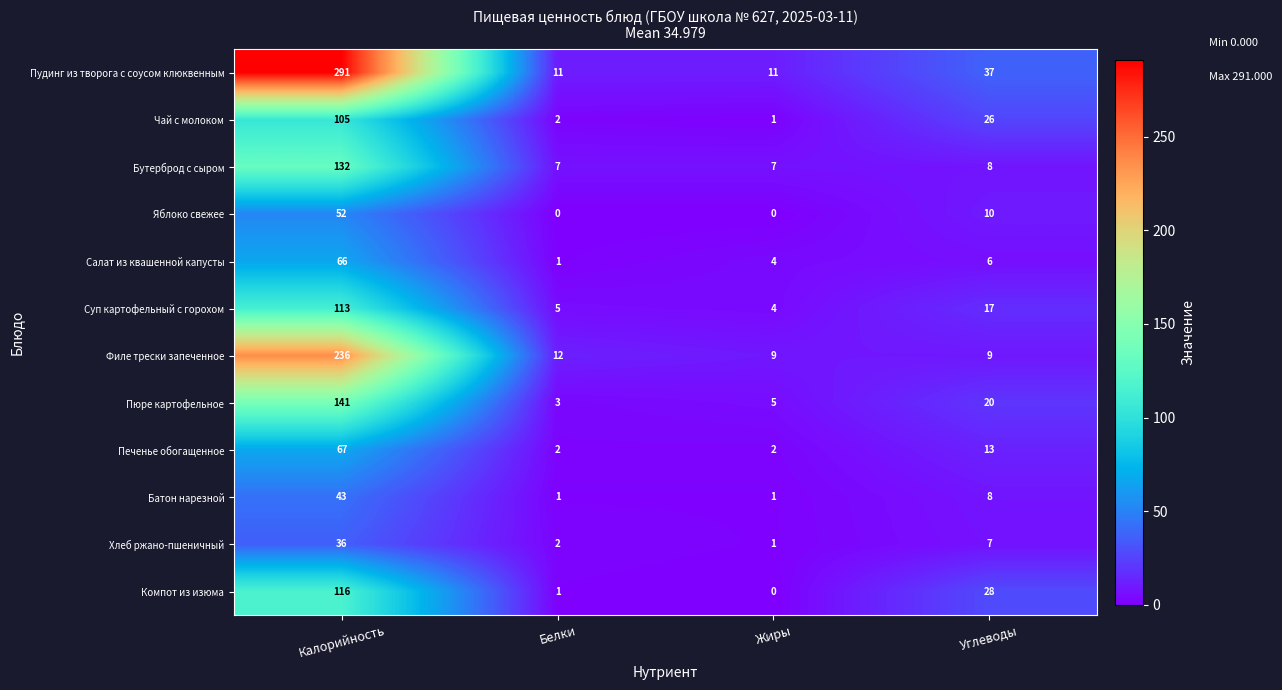

How many distinct data groups are displayed?

12